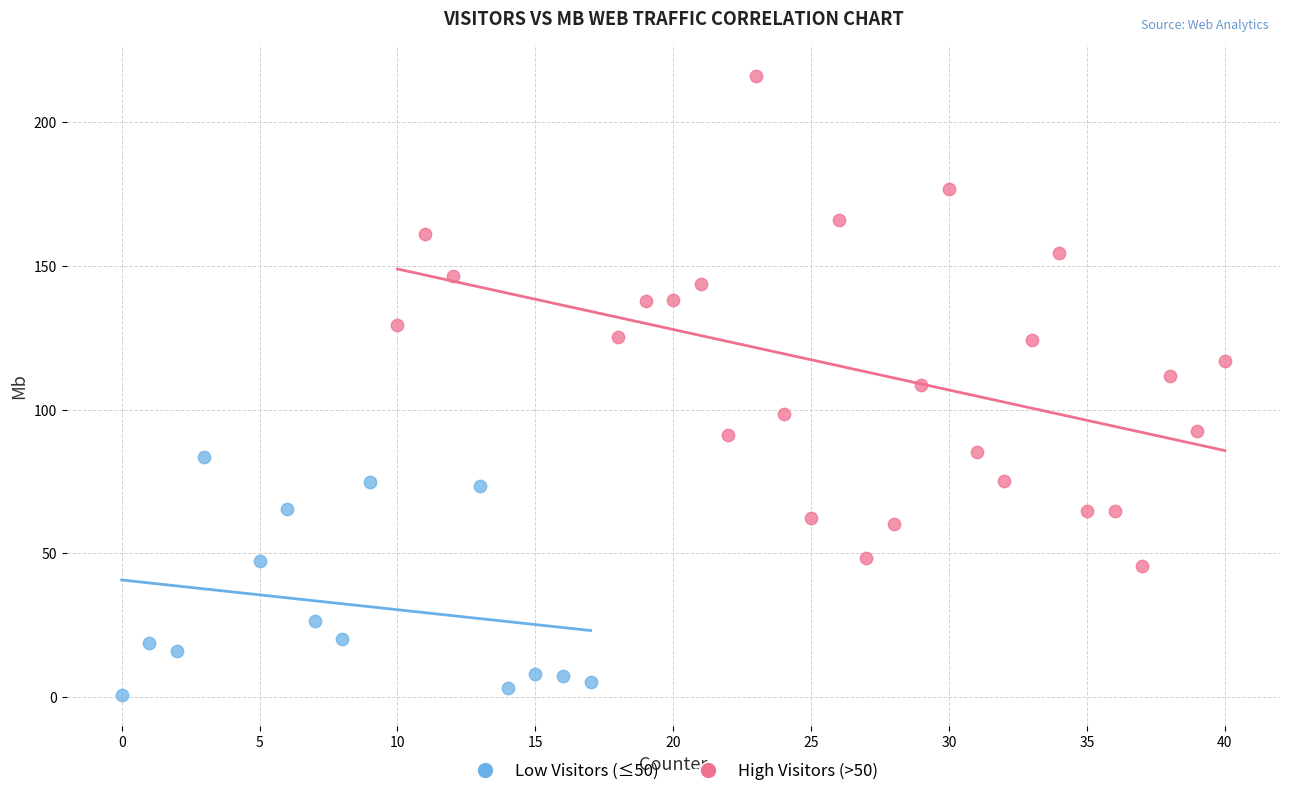

Which series contains the highest Y value?

High Visitors (>50)